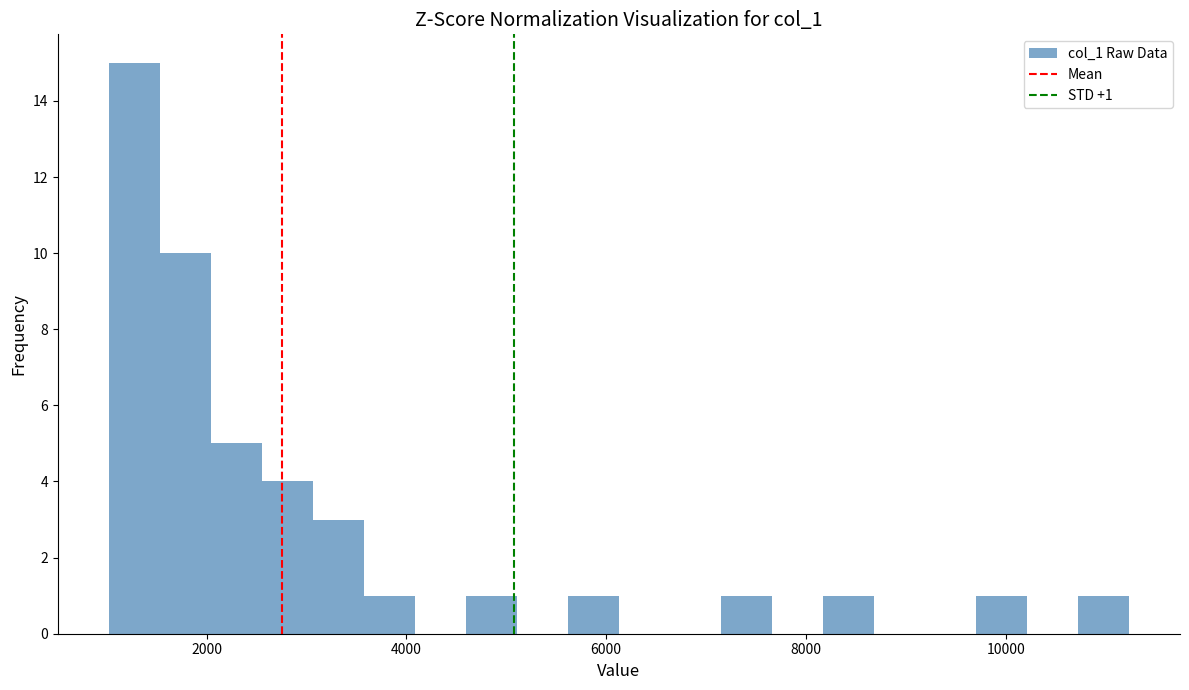

Read against the x-axis, roughly where is the centre of the tallest bar?

1200